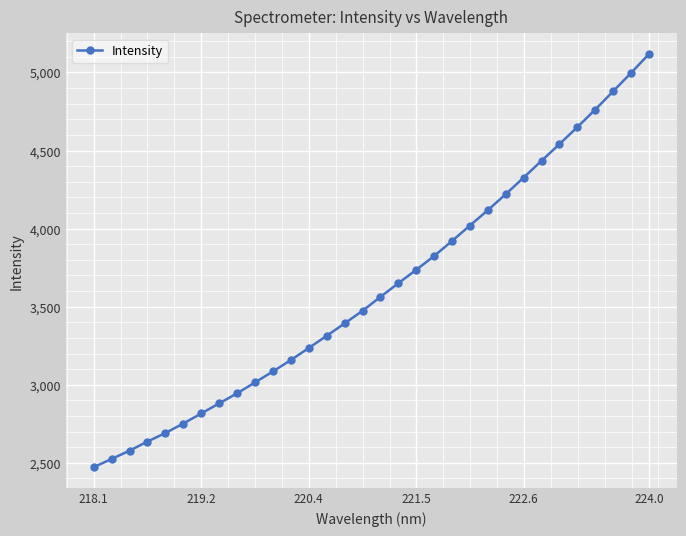

What is the average value?

3616.7